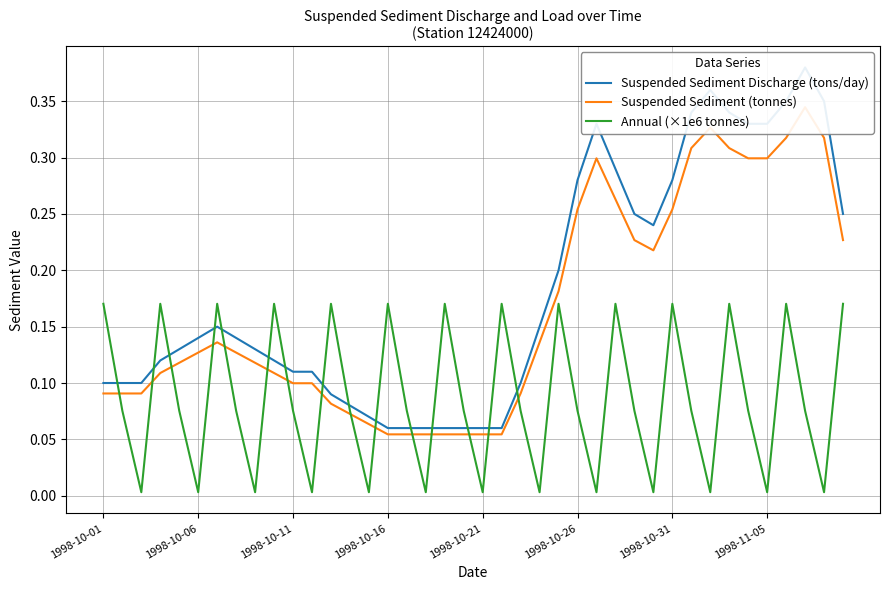

True or false: Suspended Sediment Discharge (tons/day) and Suspended Sediment (tonnes) cross at least once.

False